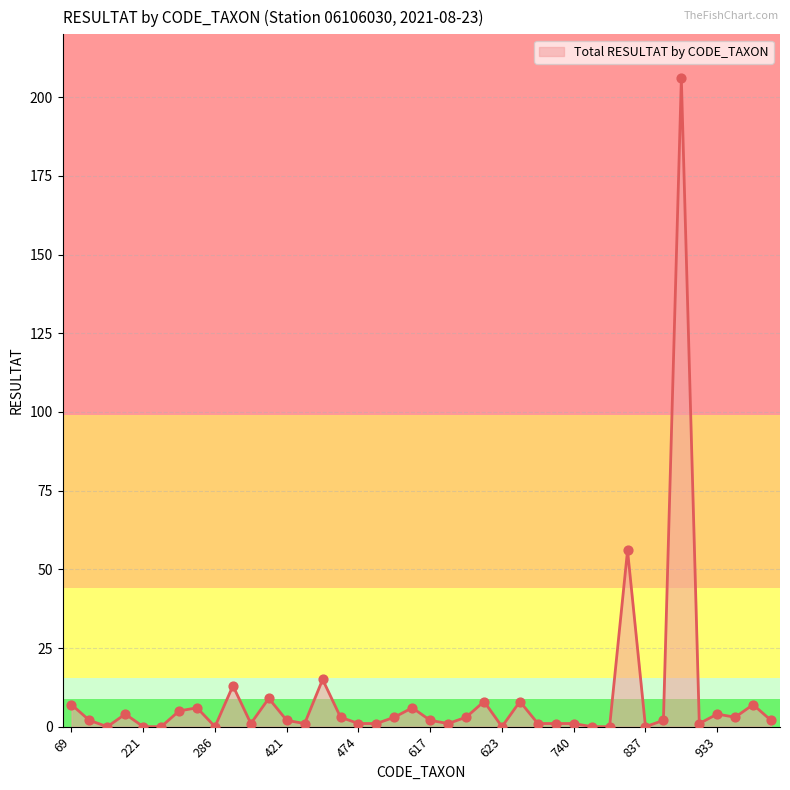

What is the greatest value displayed?

206